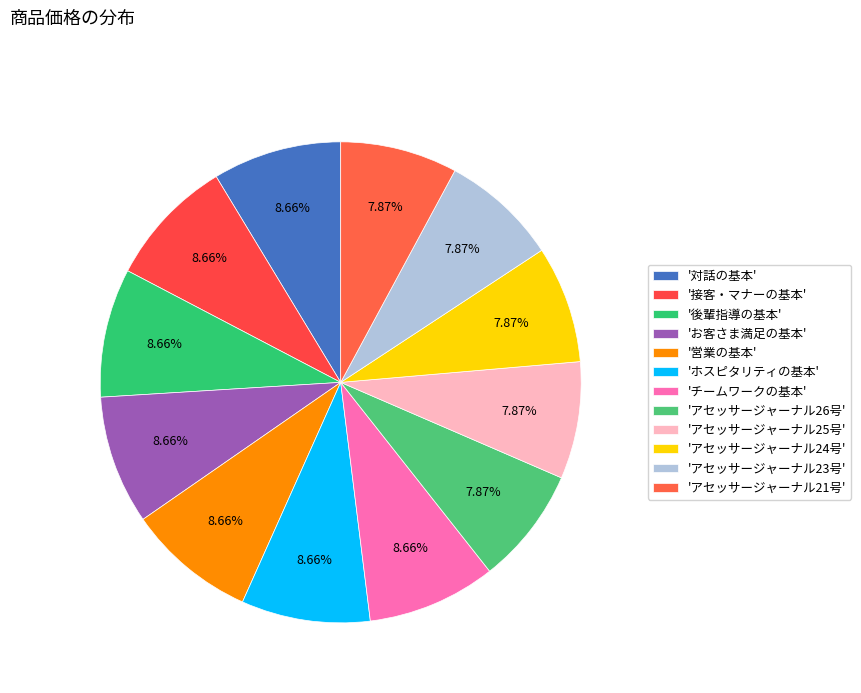

How many segments does this pie chart have?

12